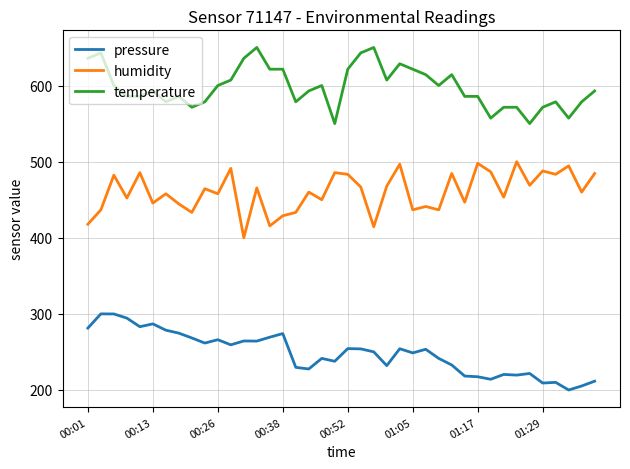

What is the lowest value of the pressure series?

200.0